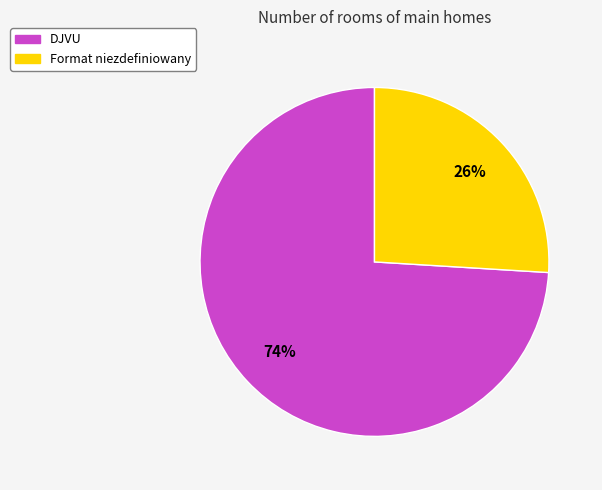

True or false: DJVU accounts for 74% of the total.

True